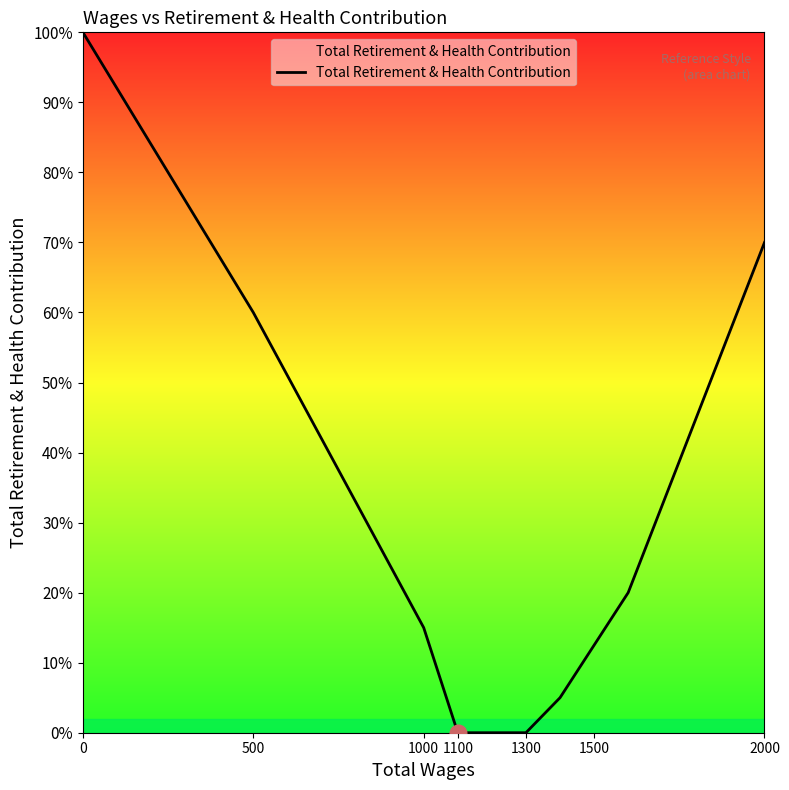

Does the chart have visible grid lines?

No